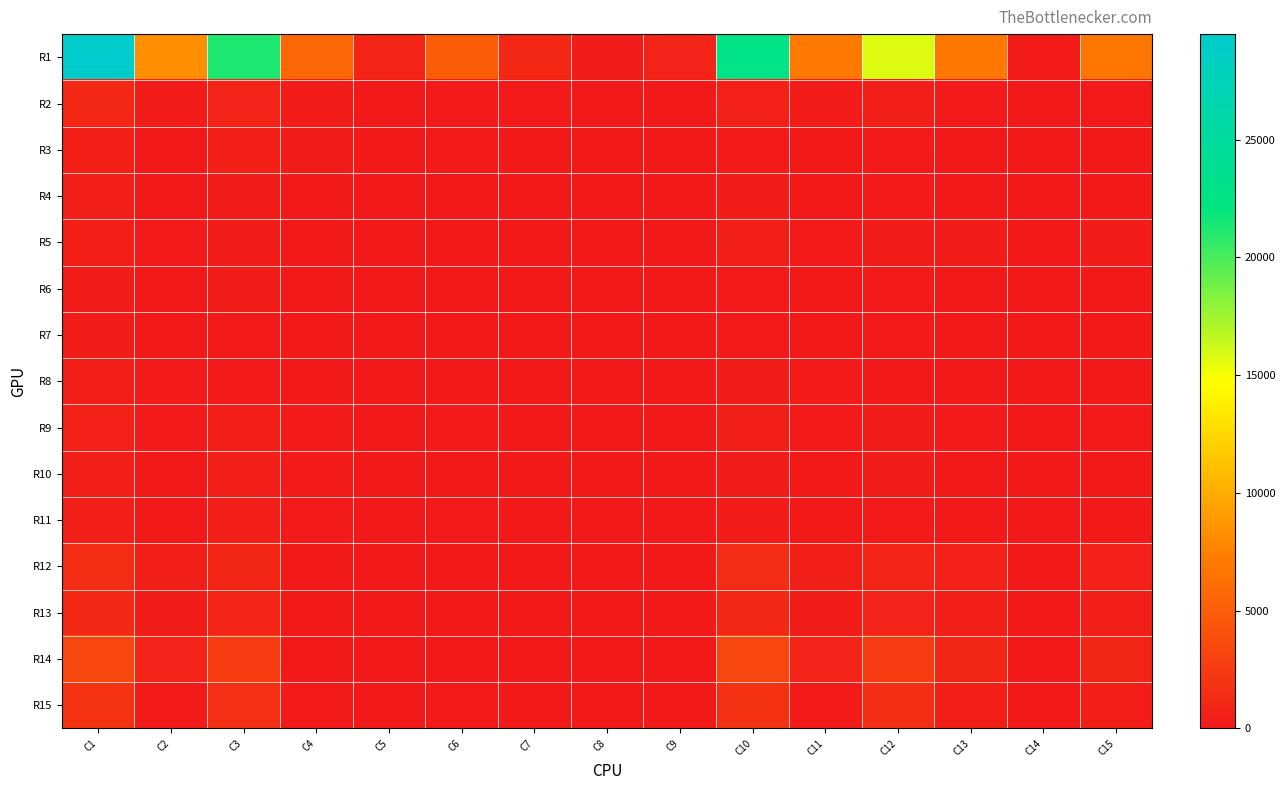

List the series in order of their peak value, highest first.

R1, R14, R15, R12, R13, R2, R9, R5, R3, R11, R10, R4, R8, R7, R6